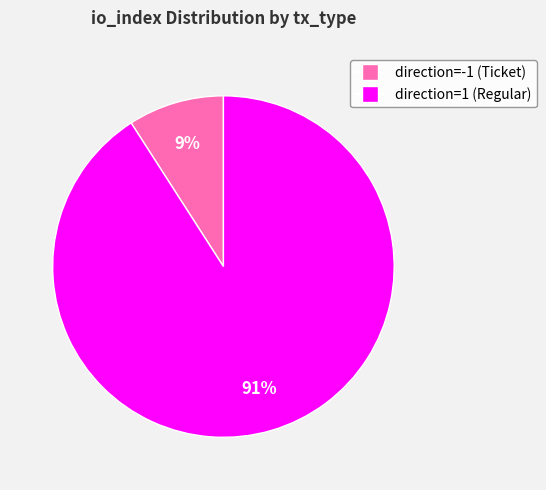

To the nearest percent, what is the difference between the largest and smallest slice percentages?

82%